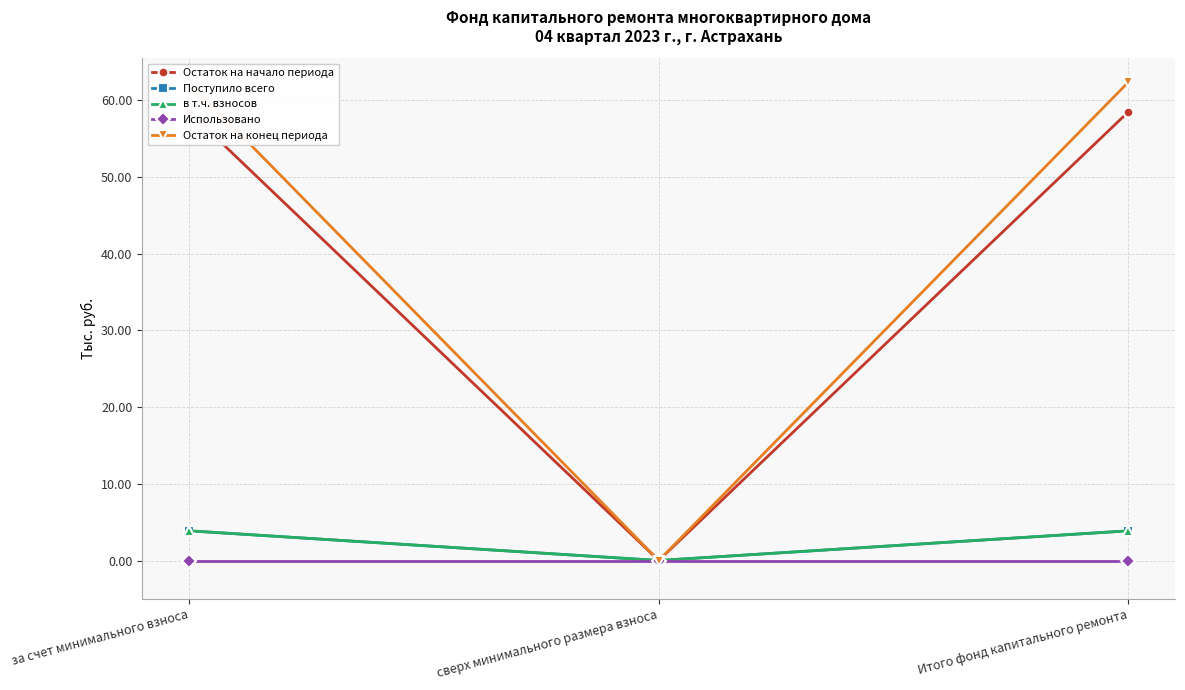

Reading left to right, extract all data points from this chart.

Остаток на начало периода: за счет минимального взноса=58.5	сверх минимального размера взноса=0.0	Итого фонд капитального ремонта=58.5
Поступило всего: за счет минимального взноса=3.9	сверх минимального размера взноса=0.0	Итого фонд капитального ремонта=3.9
в т.ч. взносов: за счет минимального взноса=3.9	сверх минимального размера взноса=0.0	Итого фонд капитального ремонта=3.9
Использовано: за счет минимального взноса=0.0	сверх минимального размера взноса=0.0	Итого фонд капитального ремонта=0.0
Остаток на конец периода: за счет минимального взноса=62.4	сверх минимального размера взноса=0.0	Итого фонд капитального ремонта=62.4